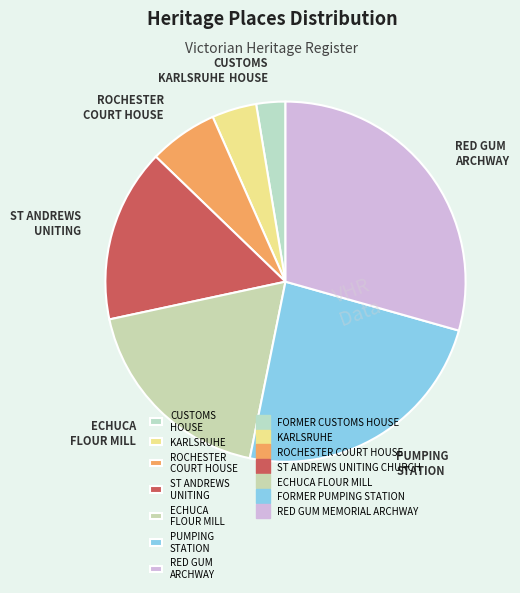

What is the smallest slice in the pie chart?

CUSTOMS HOUSE